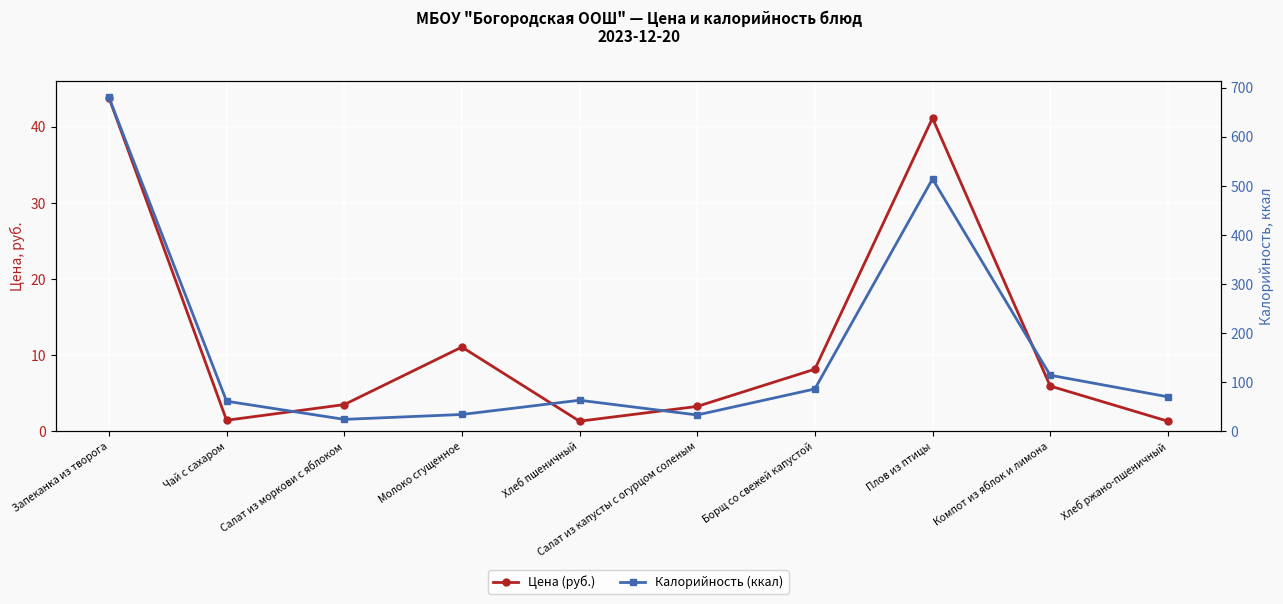

What is the label of the 2nd point from the right?

Компот из яблок и лимона